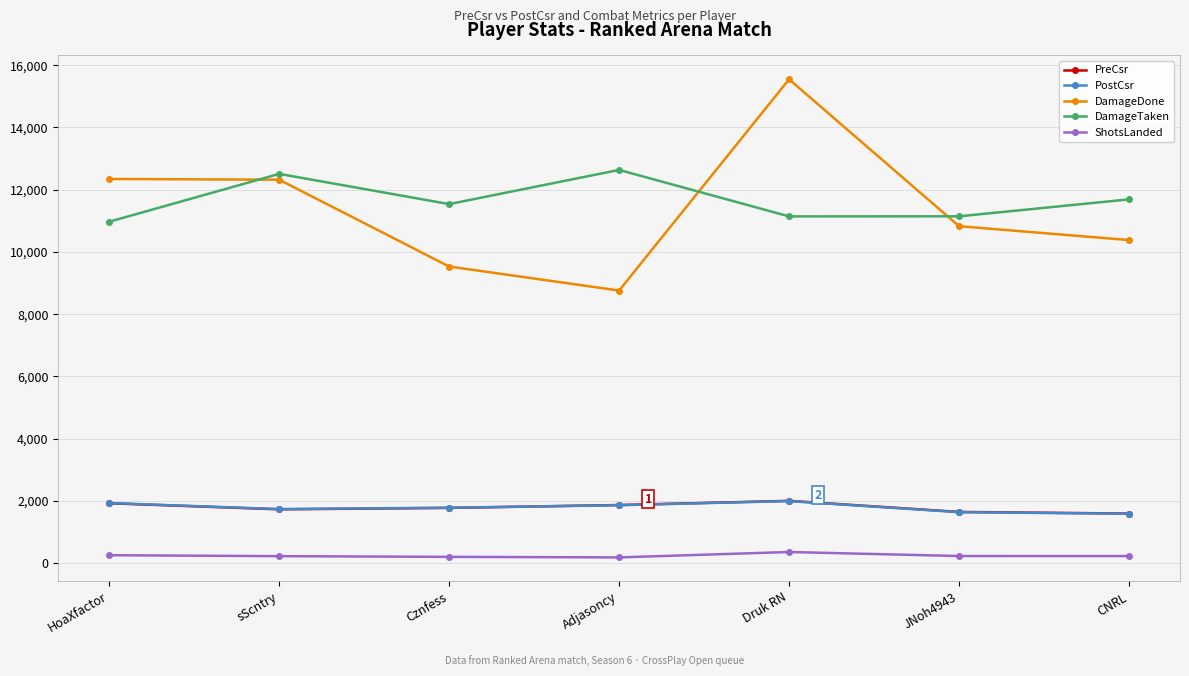

Count the number of categories in the chart.

7